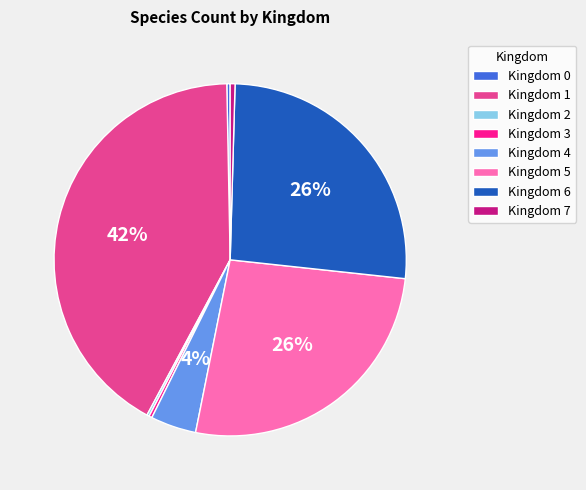

To the nearest percent, what is the average slice percentage?

12%